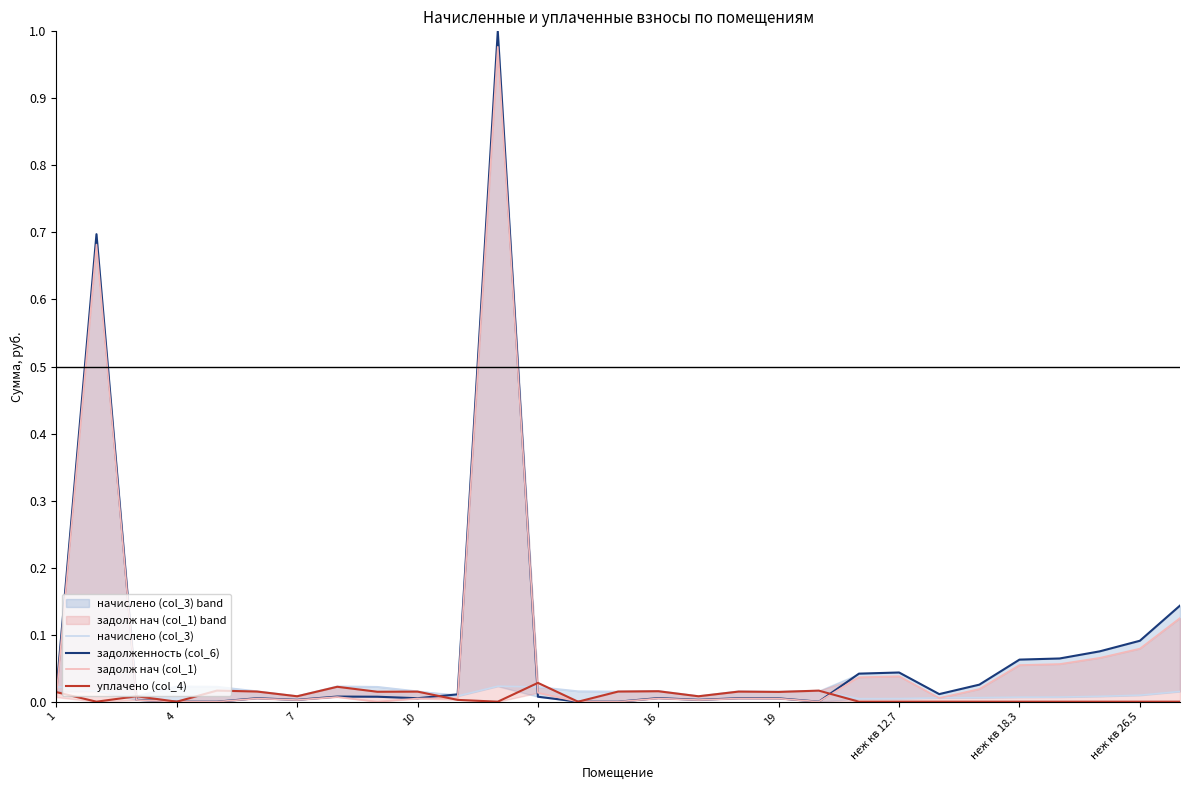

At how many categories does at least one series exceed 0?

29